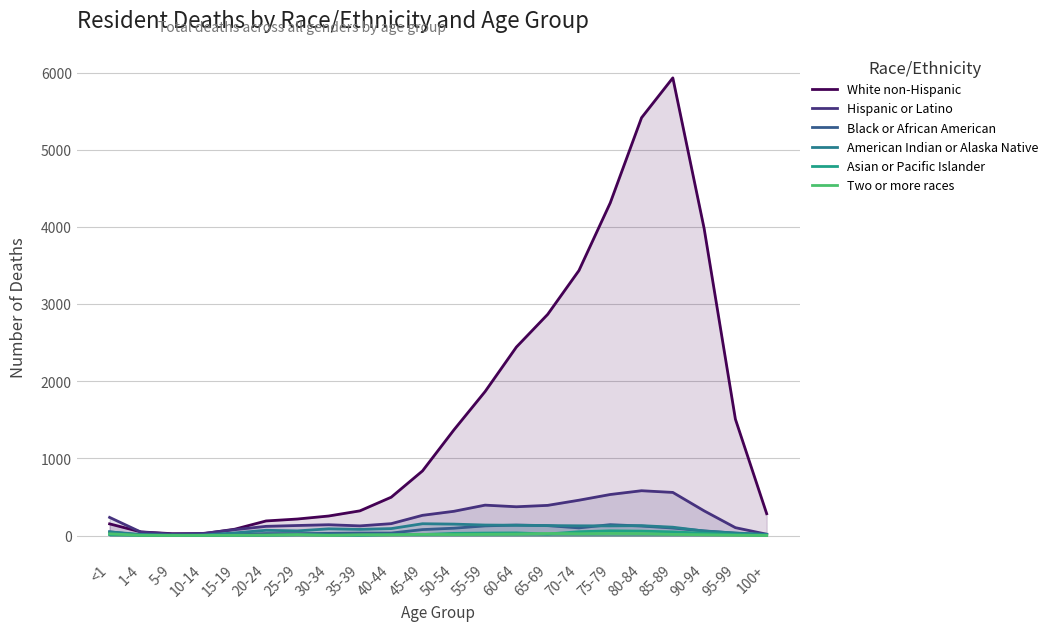

At which category is the sum across all series the highest?

85-89